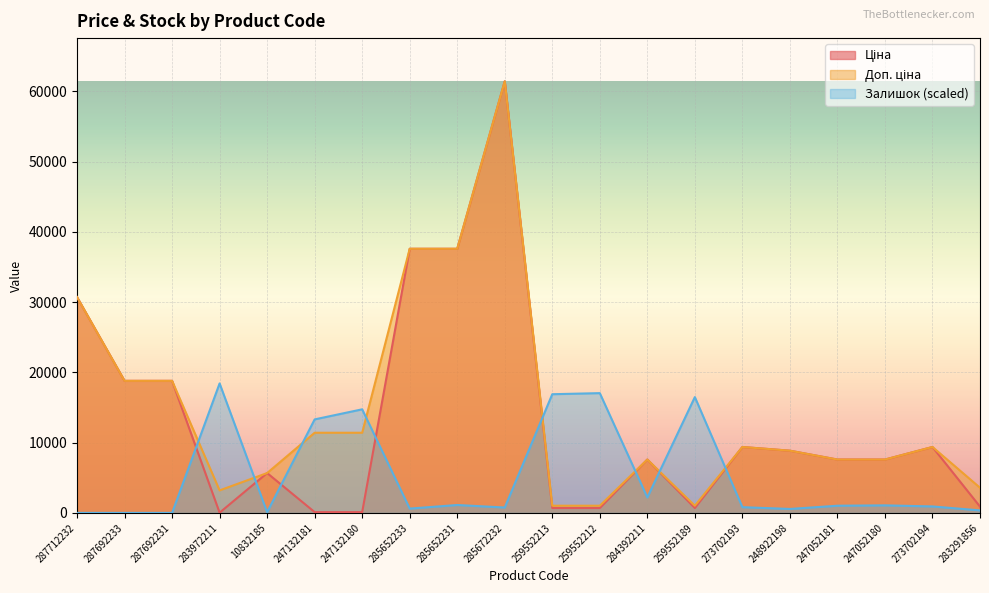

What is the average value of the Ціна series?

13212.9